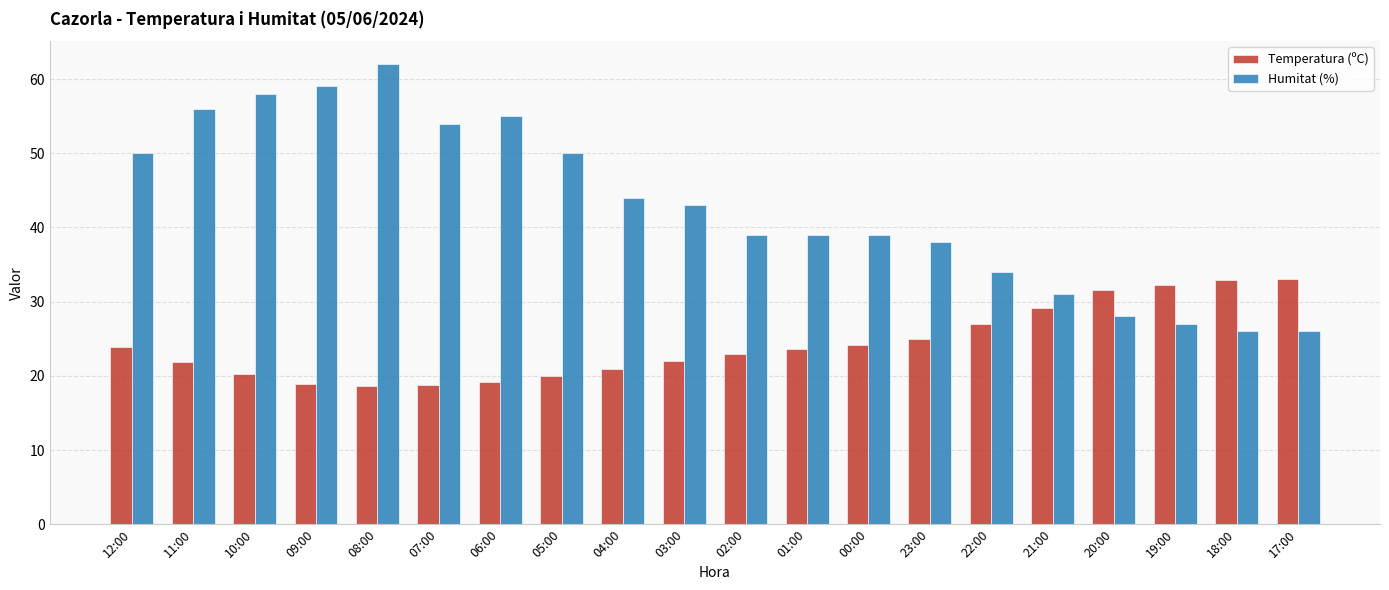

At 11:00, list the series in order from smallest to largest.

Temperatura (ºC), Humitat (%)